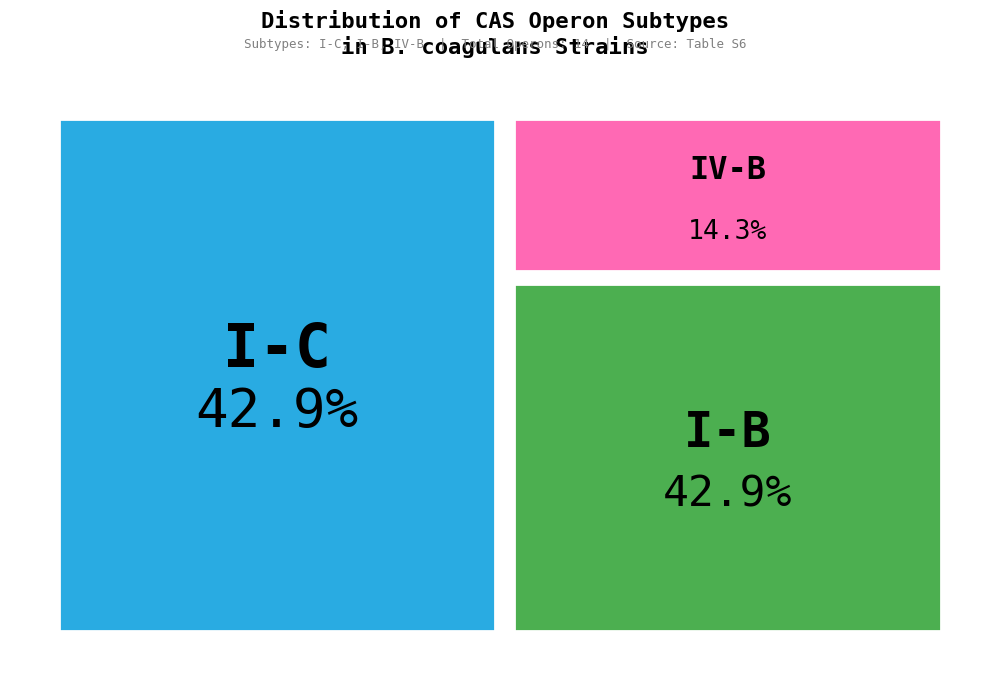

Does any single category account for the majority?

No